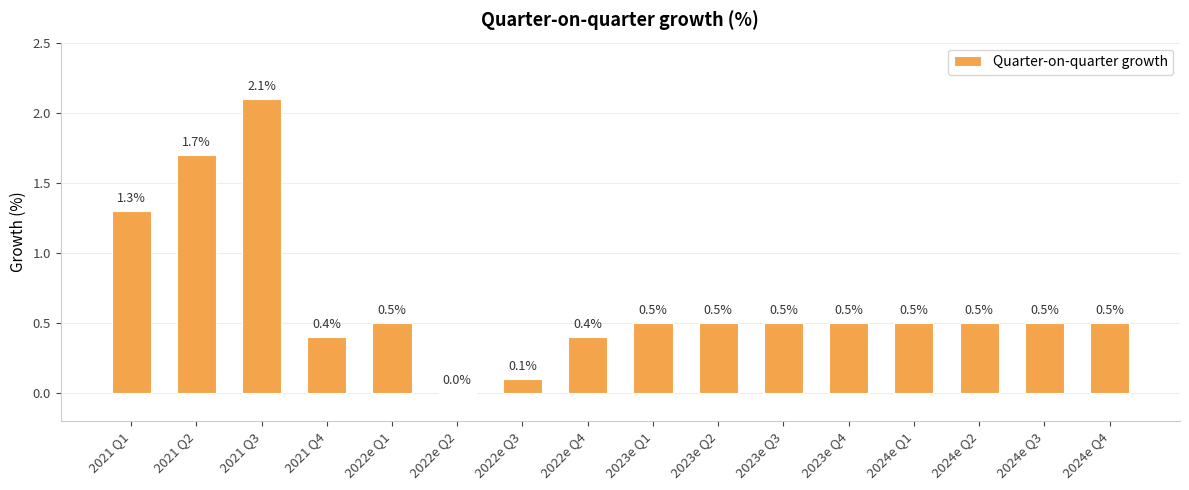

How many categories are shown in the chart?

16